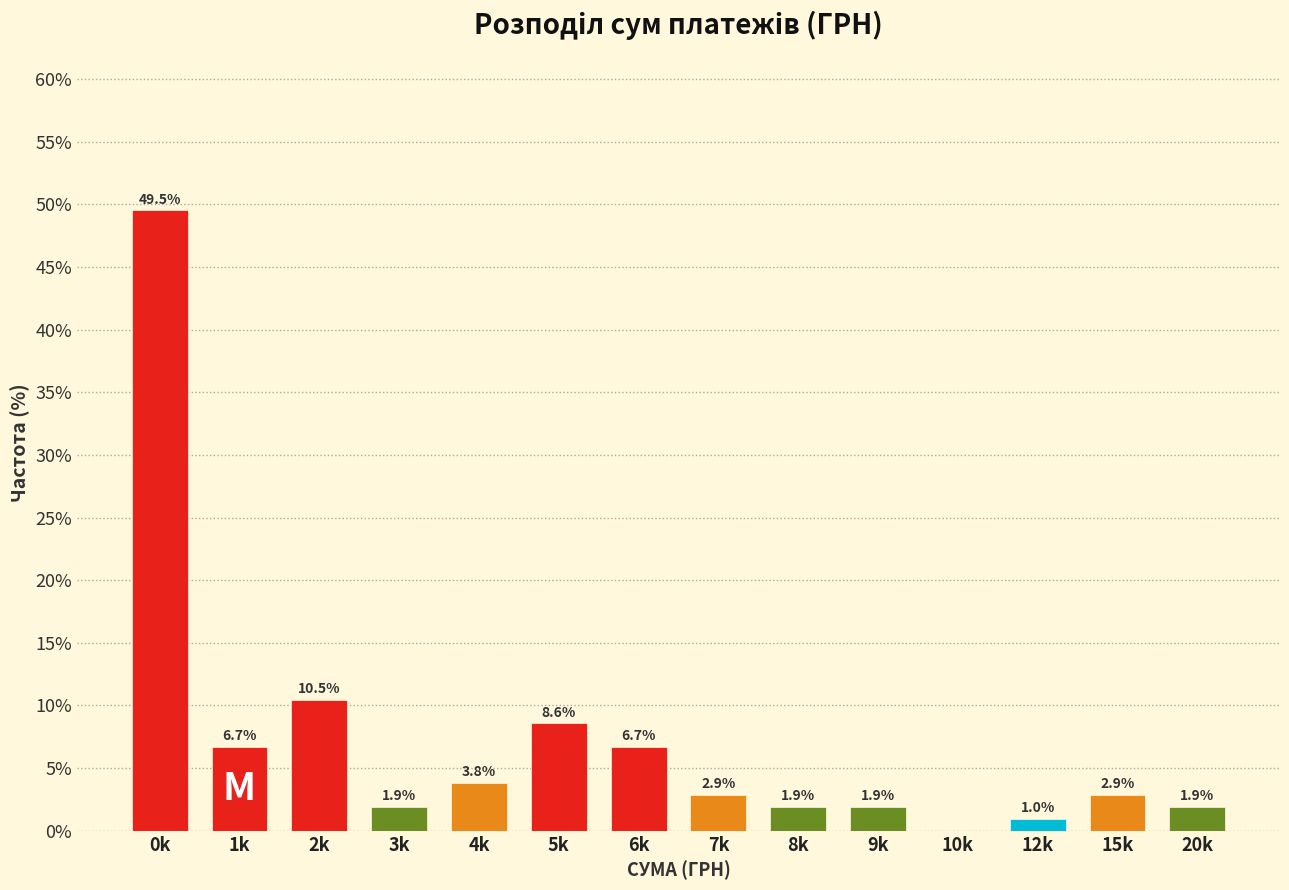

Reading left to right, extract all data points from this chart.

0k=49.5	1k=6.7	2k=10.5	3k=1.9	4k=3.8	5k=8.6	6k=6.7	7k=2.9	8k=1.9	9k=1.9	10k=0.0	12k=1.0	15k=2.9	20k=1.9